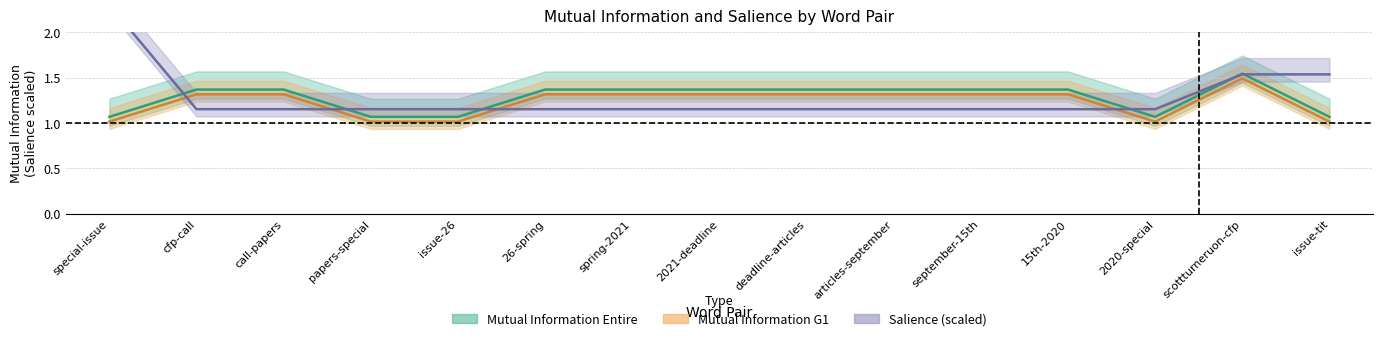

Does the chart have visible grid lines?

Yes